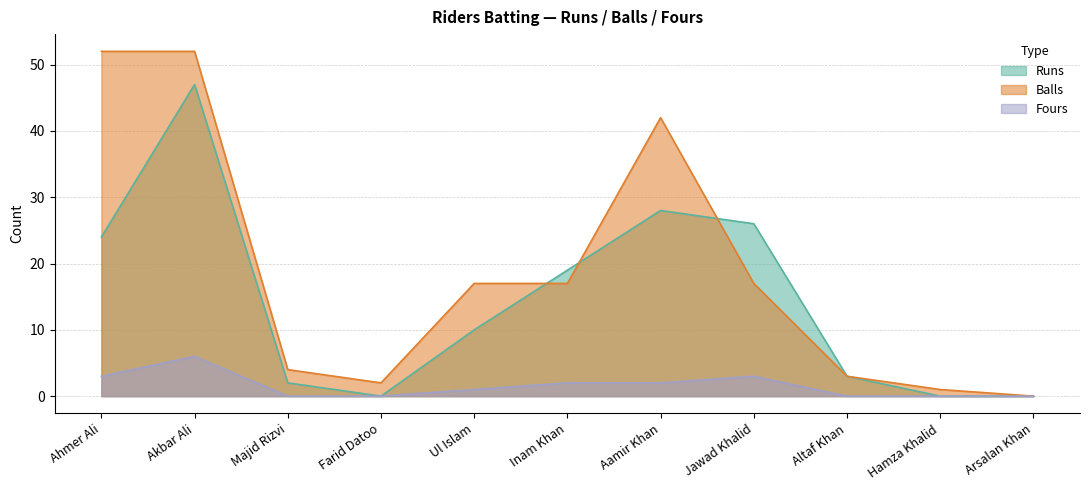

Which series has the largest range (max minus min)?

Balls